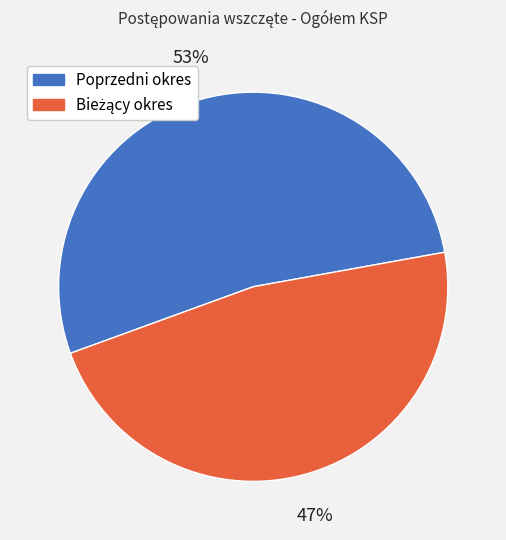

To the nearest percent, what is the average slice percentage?

50%